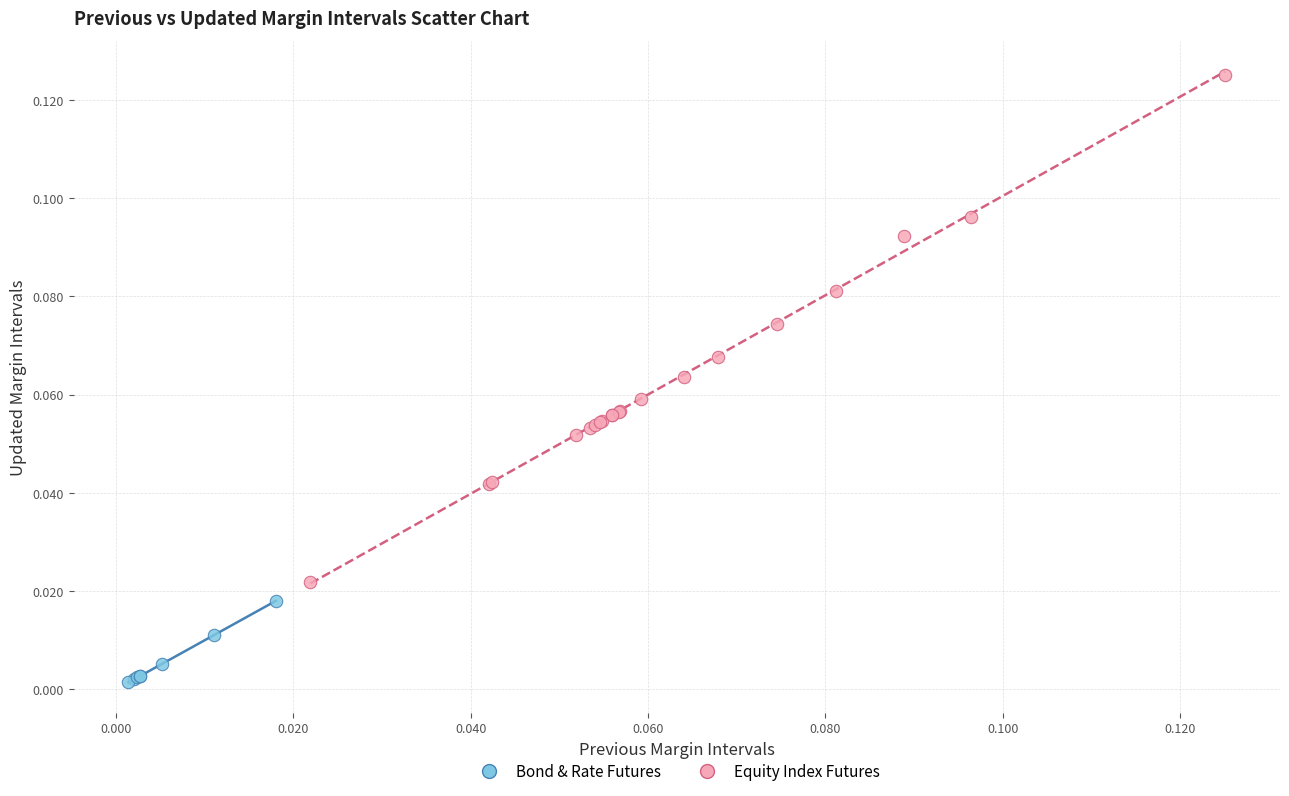

Which series reaches the minimum Y coordinate?

Bond & Rate Futures